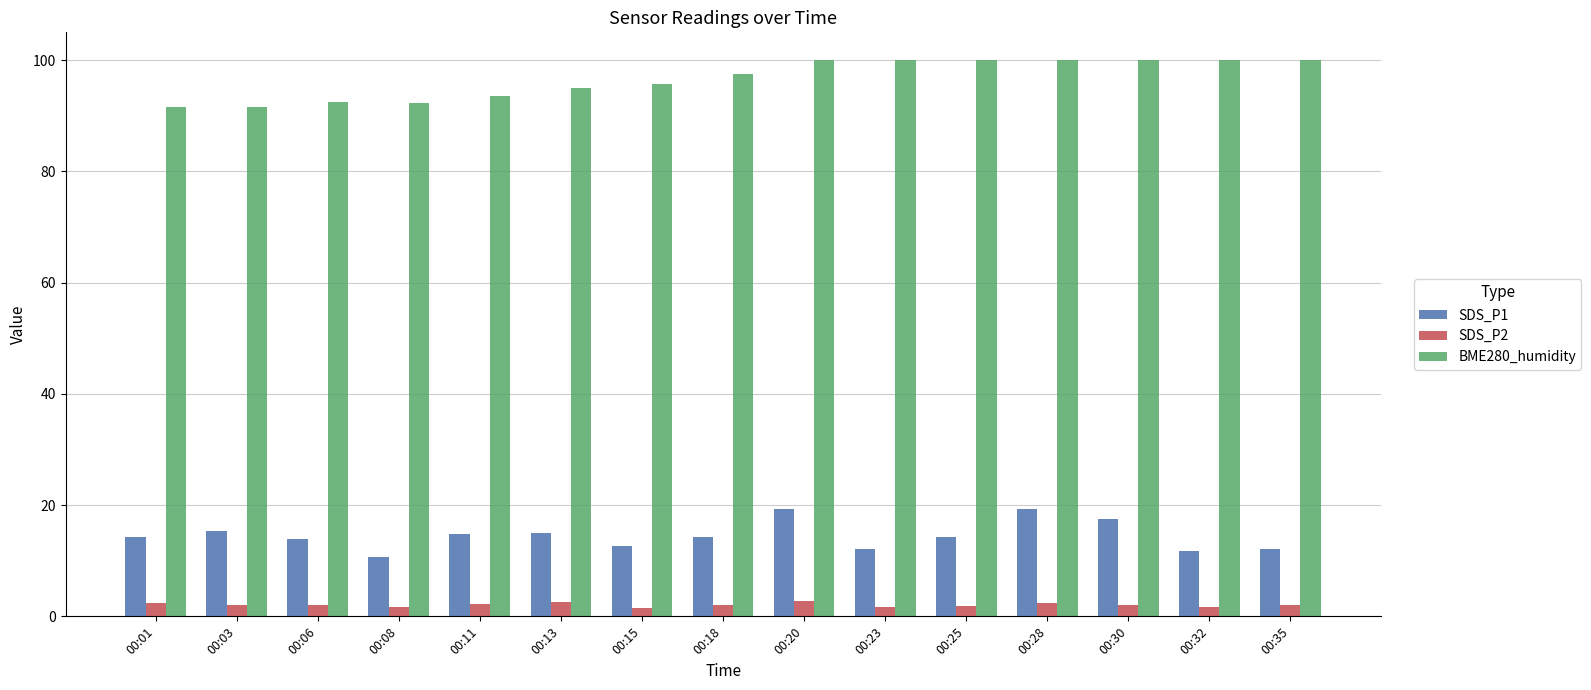

List the series in order of their peak value, lowest first.

SDS_P2, SDS_P1, BME280_humidity